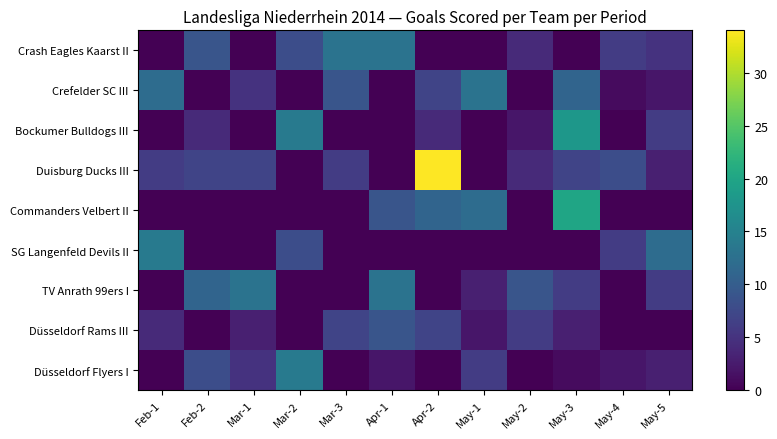

At which category is the sum across all series the highest?

May-3